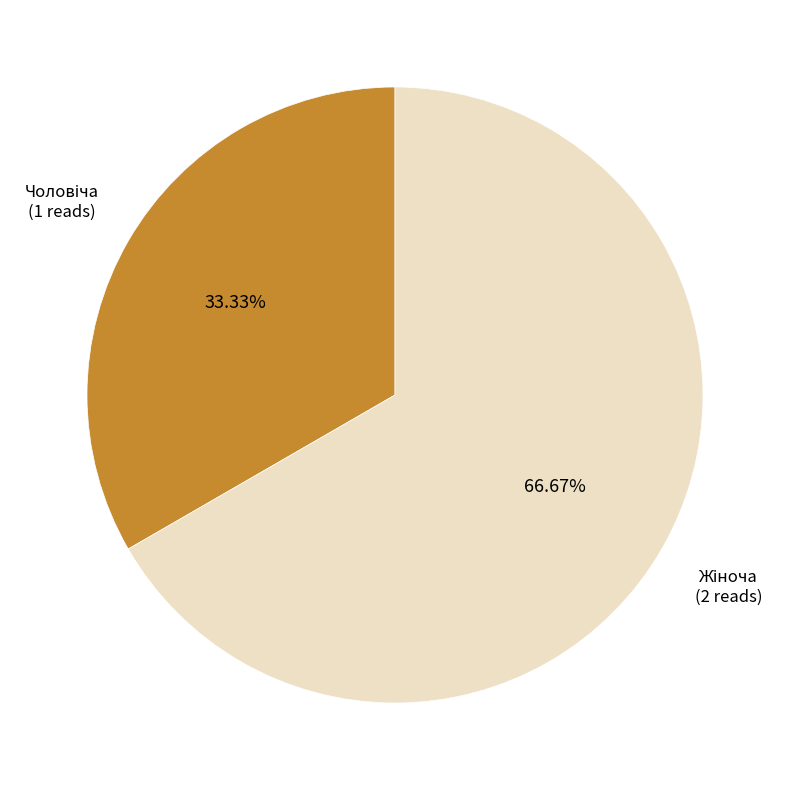

To the nearest percent, what is the difference between the largest and smallest slice percentages?

33%